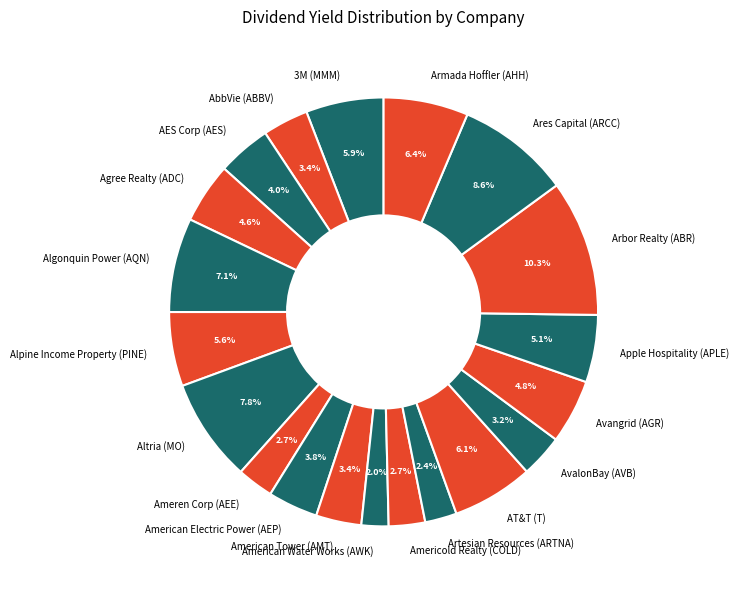

Does any single category account for the majority?

No